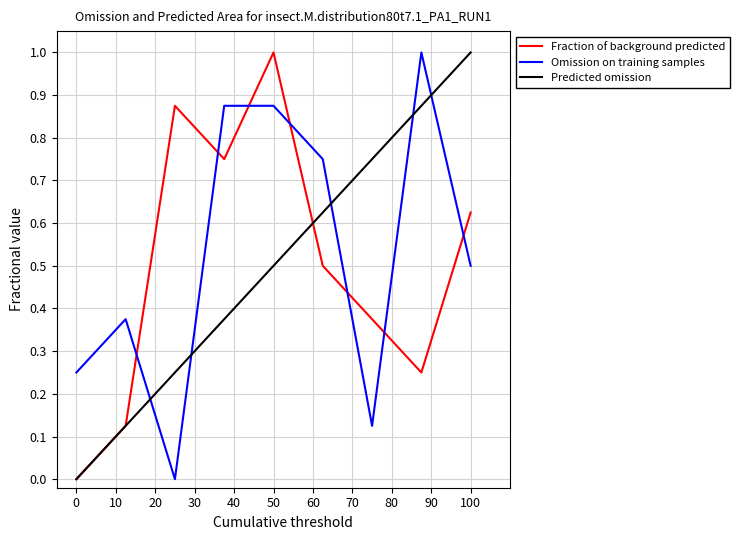

How many times do Predicted omission and Omission on training samples cross each other?

5